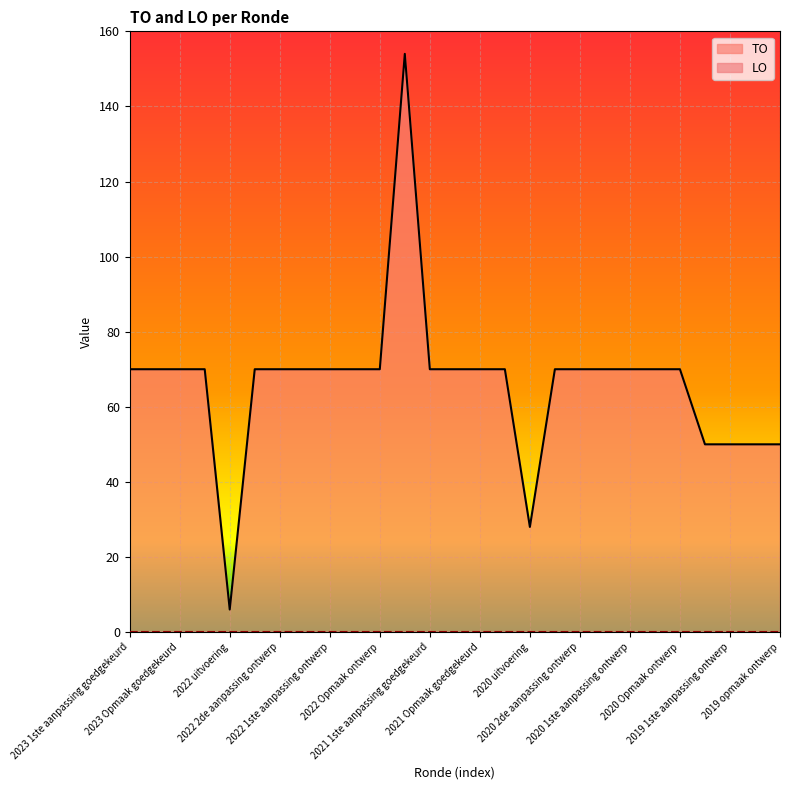

What is the value of the 11th point from the left?

70